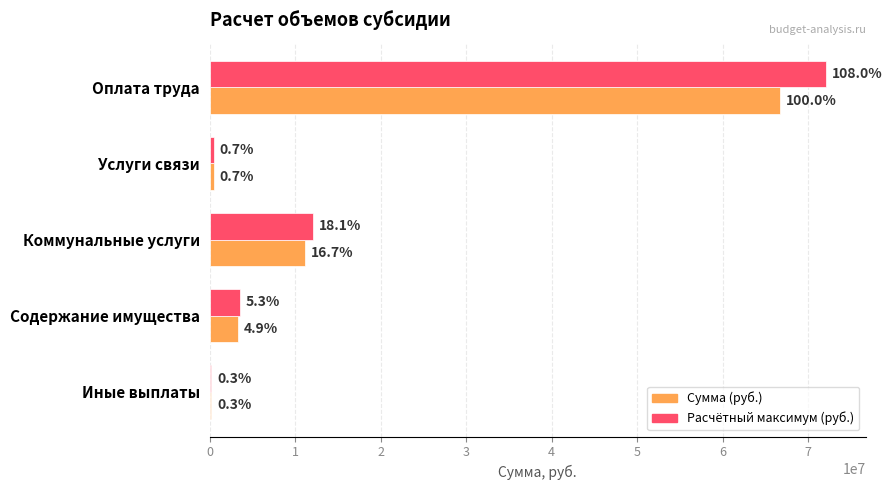

What are all the series names shown in the legend?

Сумма (руб.), Расчётный максимум (руб.)